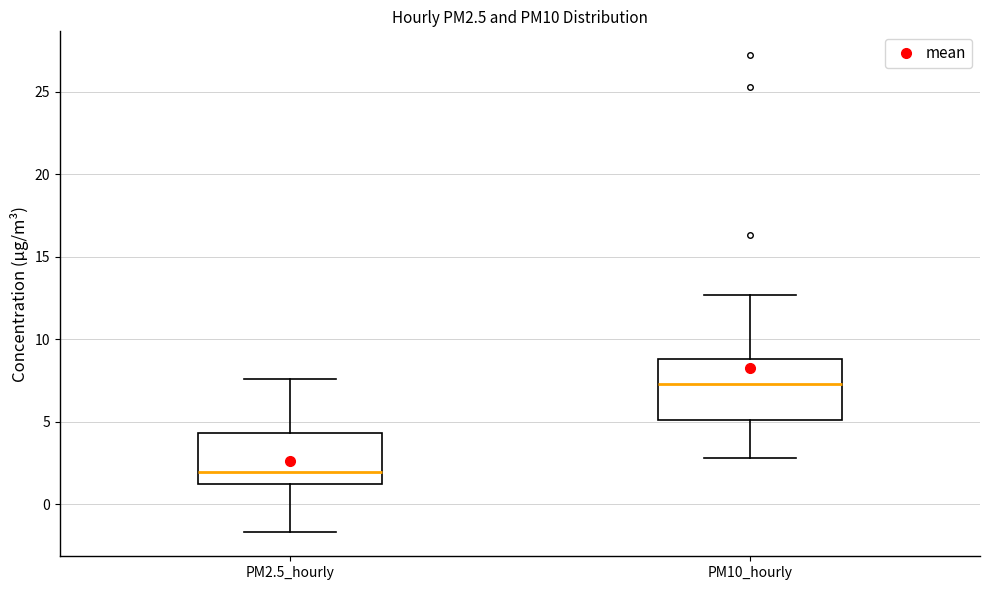

Reading left to right, transcribe this box plot: for each box, give where its median line is, the range the box spans, and where its two whiskers end, as read against the y-axis. The values are not printed on the chart, so give them approximately, as read against the axis.

PM2.5_hourly: median 2.0, box 1.0 to 4.5, whiskers -1.5 to 7.5
PM10_hourly: median 7.5, box 5.0 to 9.0, whiskers 3.0 to 12.5